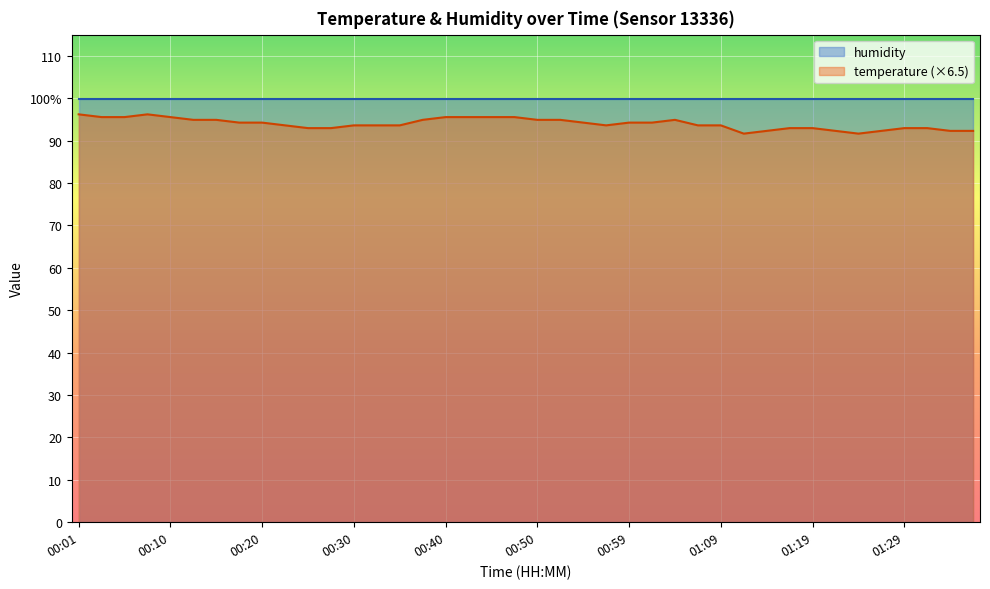

Which has a higher value, 00:47 or 01:31?

00:47